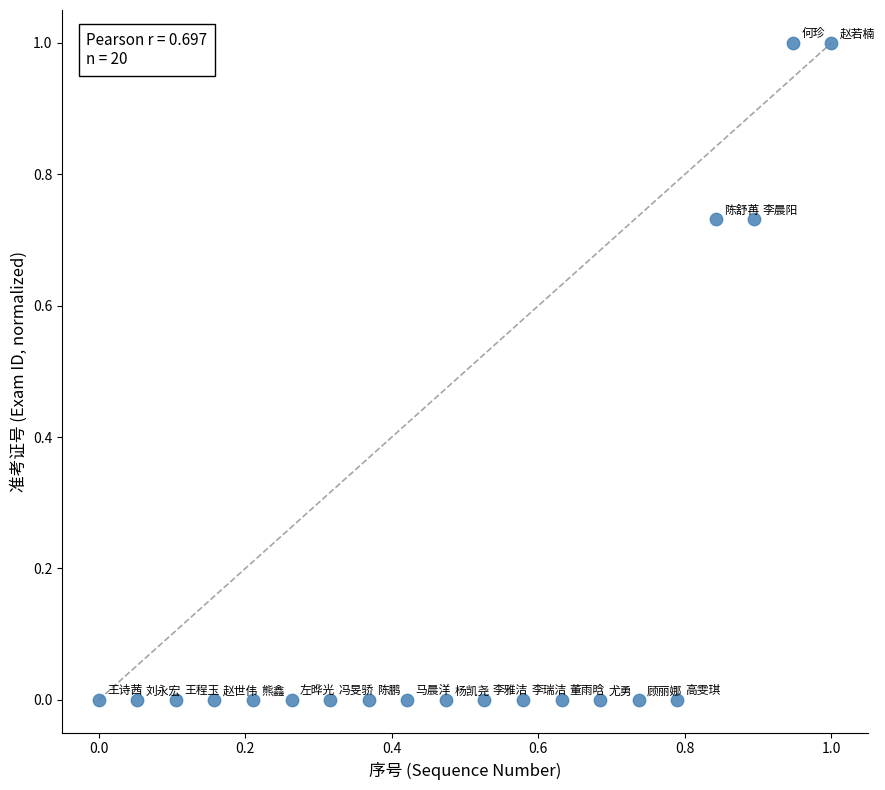

What is the range of X values (max minus min)?

1.0